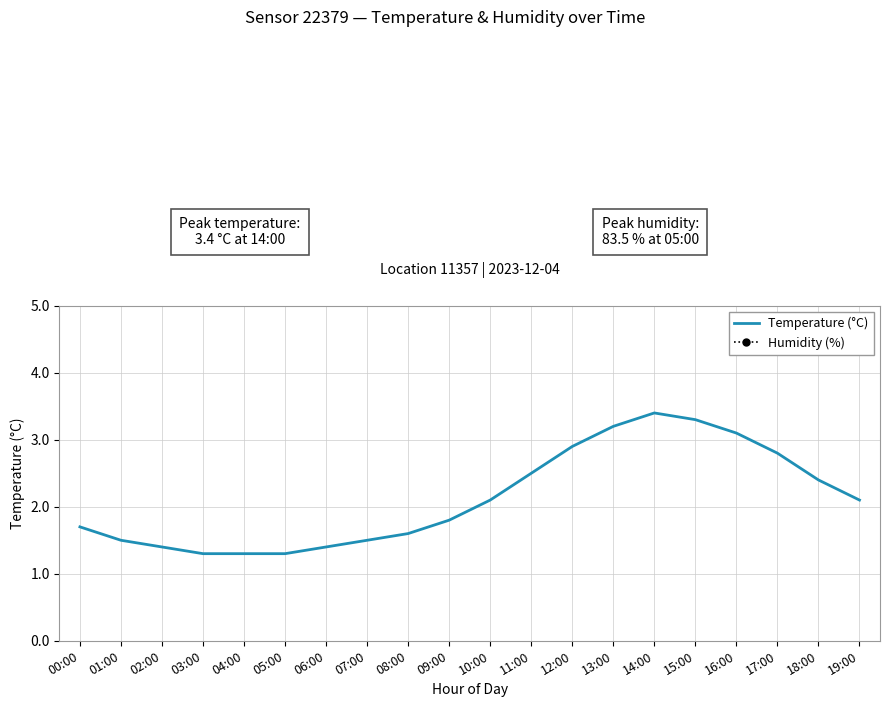

Where is the first local minimum for Humidity (%)?

14:00